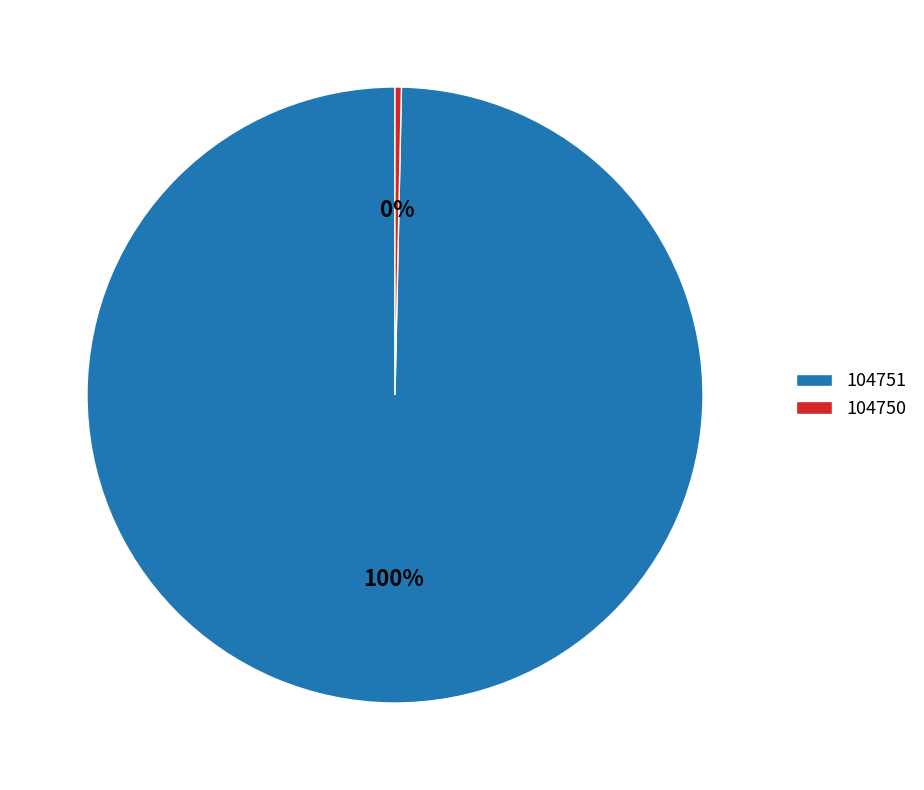

To the nearest percent, what is the average slice percentage?

50%